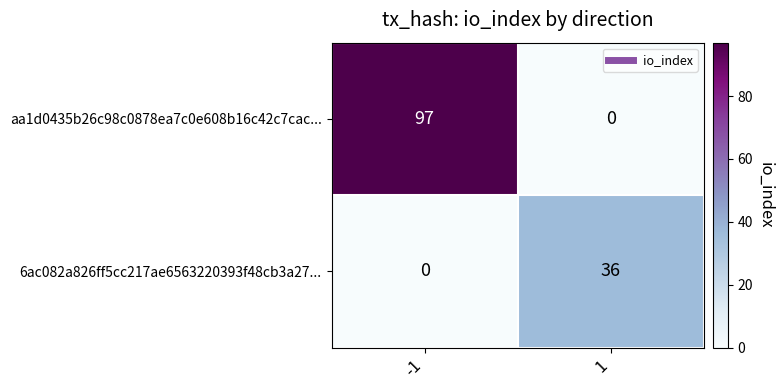

Is it true that aa1d0435b26c98c0878ea7c0e608b16c42c7cac... equals 0 at 1?

True